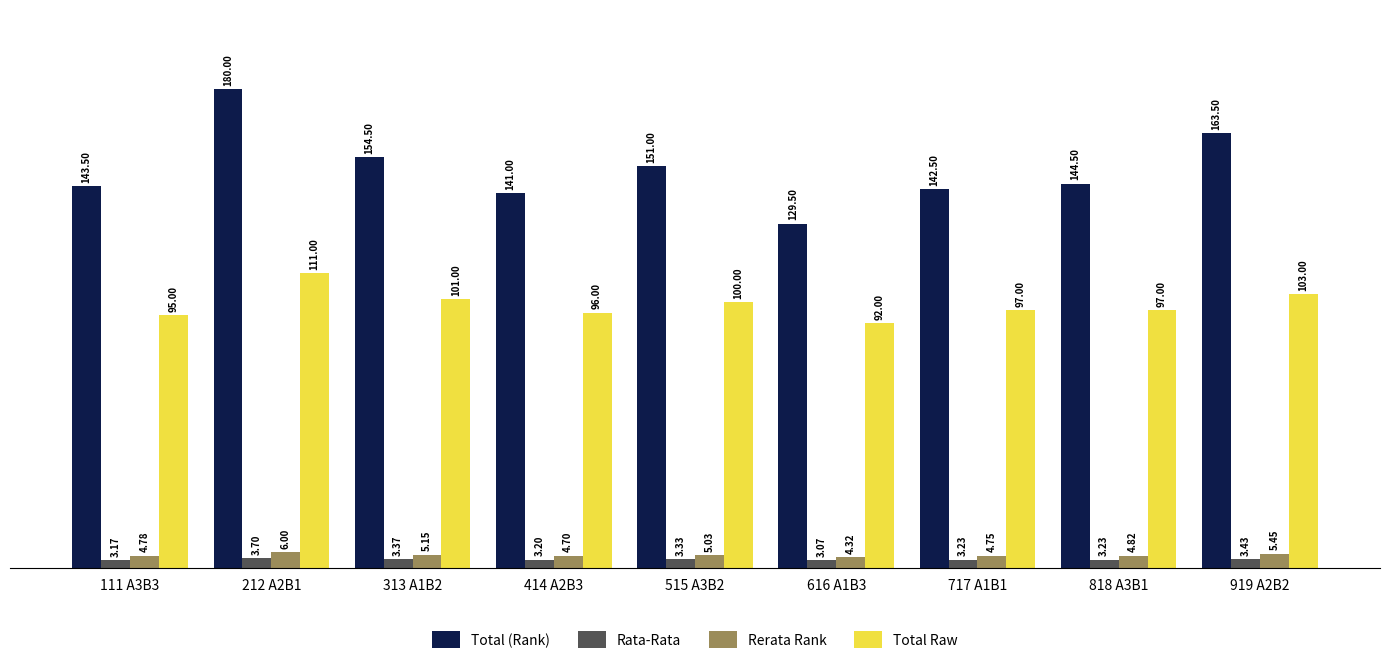

What is the label of the 7th bar from the right?

313 A1B2